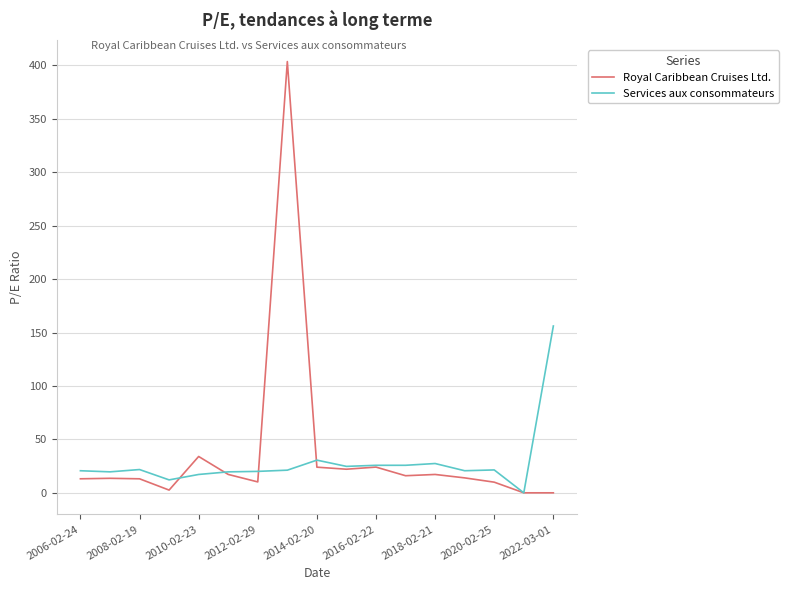

List the series in order of their overall mean, lowest first.

Services aux consommateurs, Royal Caribbean Cruises Ltd.